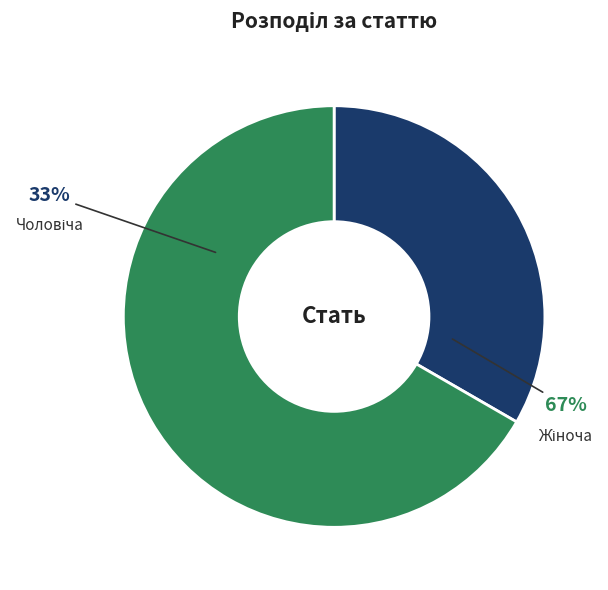

Is there any slice that represents more than half of the pie?

Yes